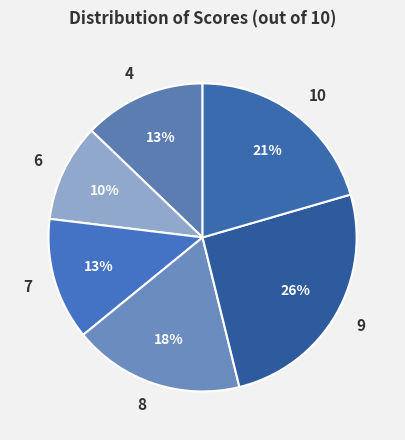

Which category has the smallest portion of the pie?

6